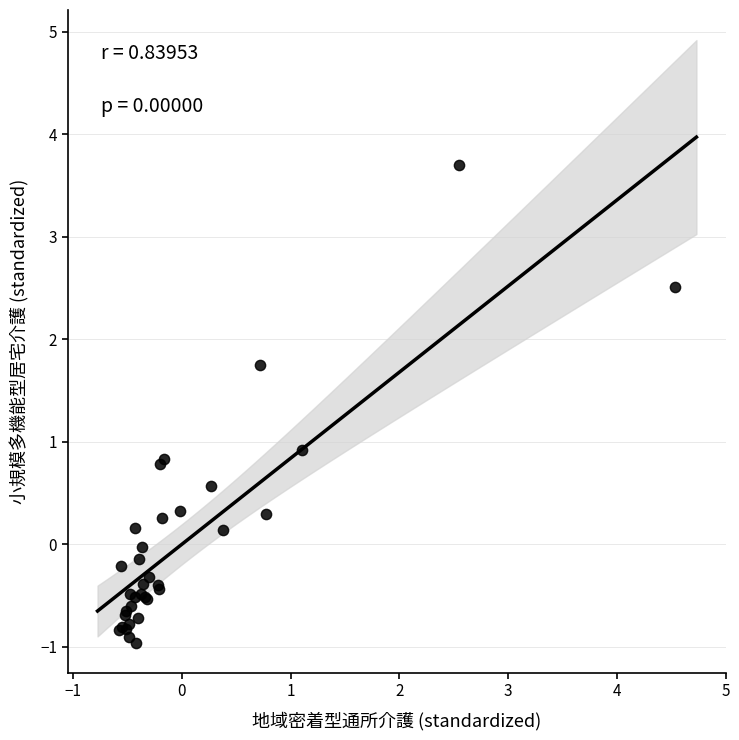

What Y value in the scatter plot is closest to 1?

0.9